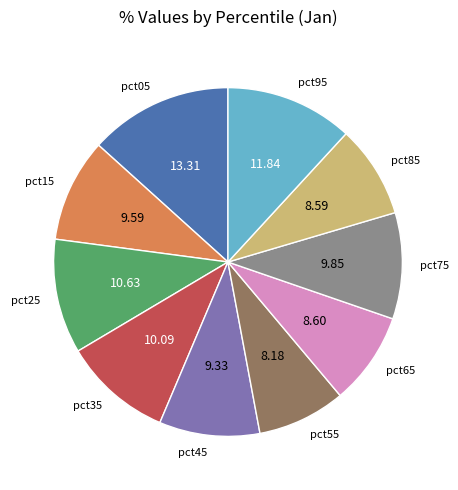

How many segments does this pie chart have?

10